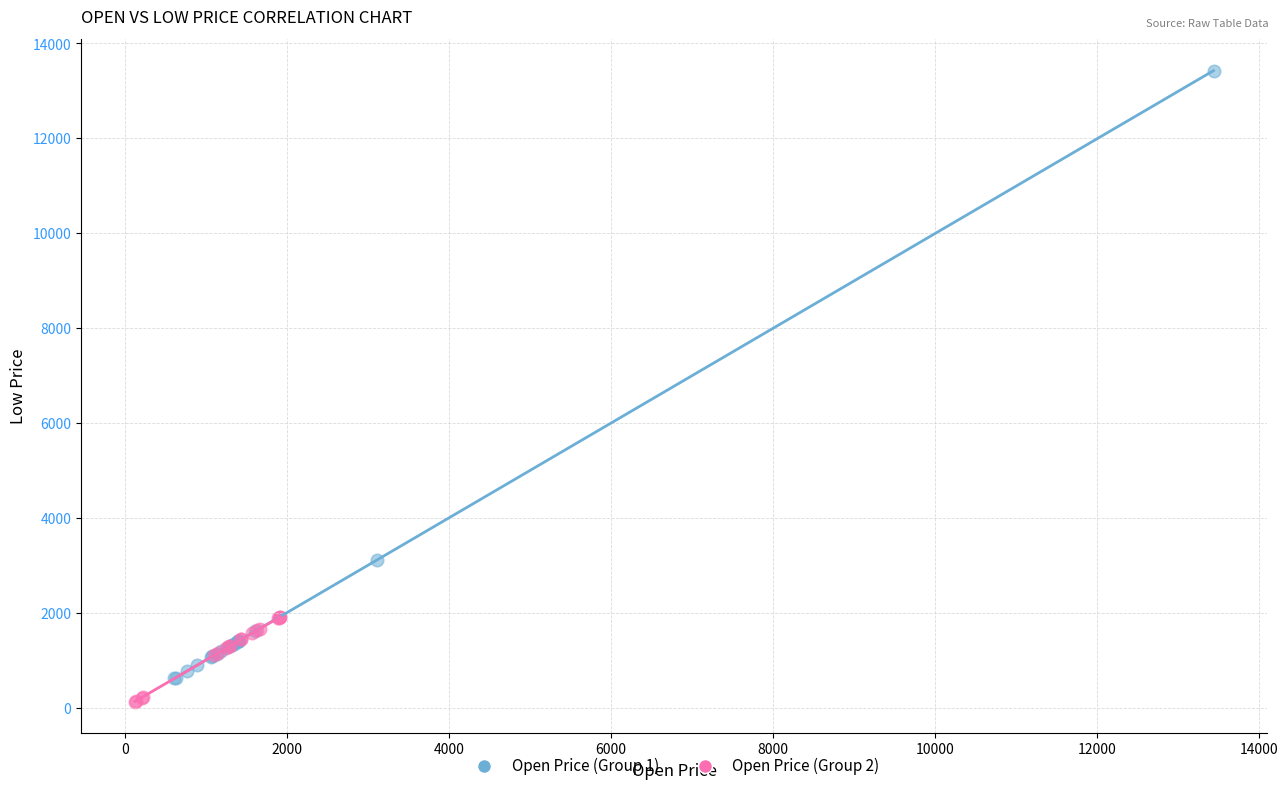

Which series has the widest spread of Y values?

Open Price (Group 1)